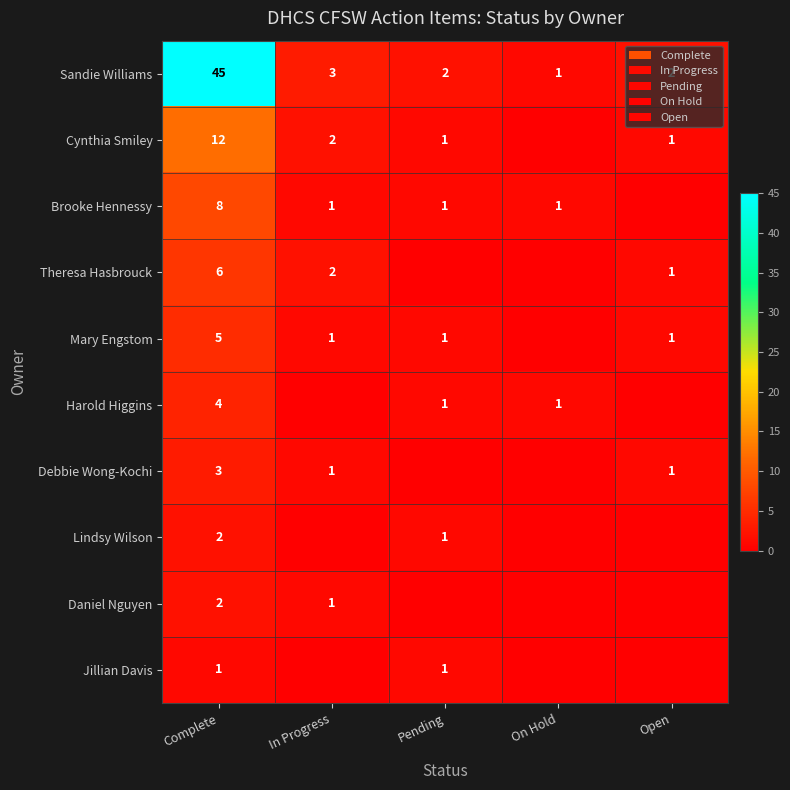

What is the average value of the Sandie Williams series?

11